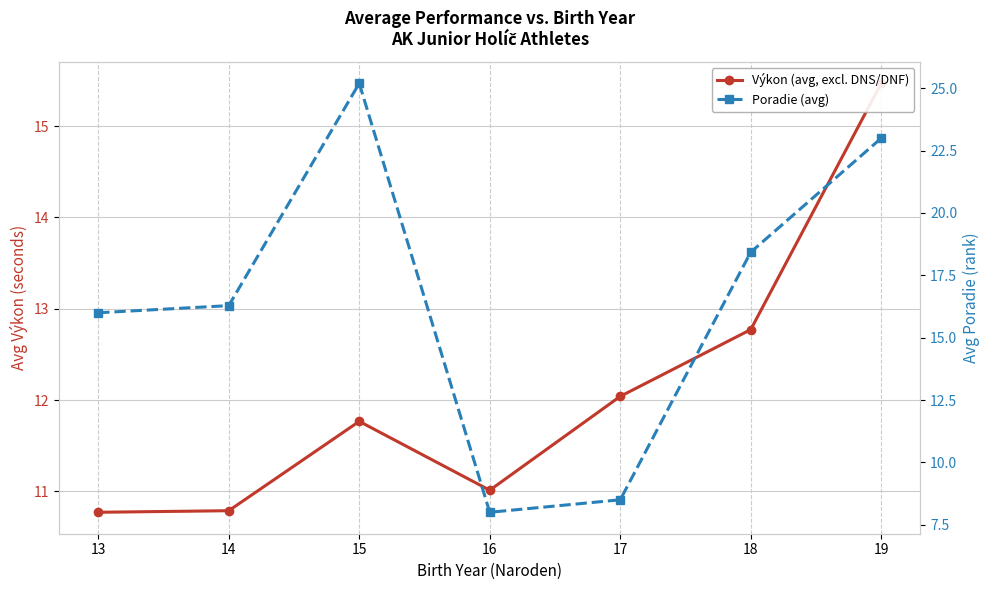

What is the value of the Poradie (avg) point at the 3rd from the left?

25.2